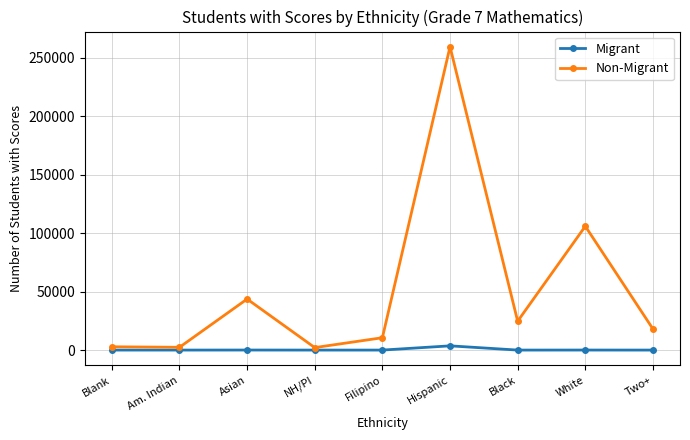

How many values in the Migrant series are below 5?

4